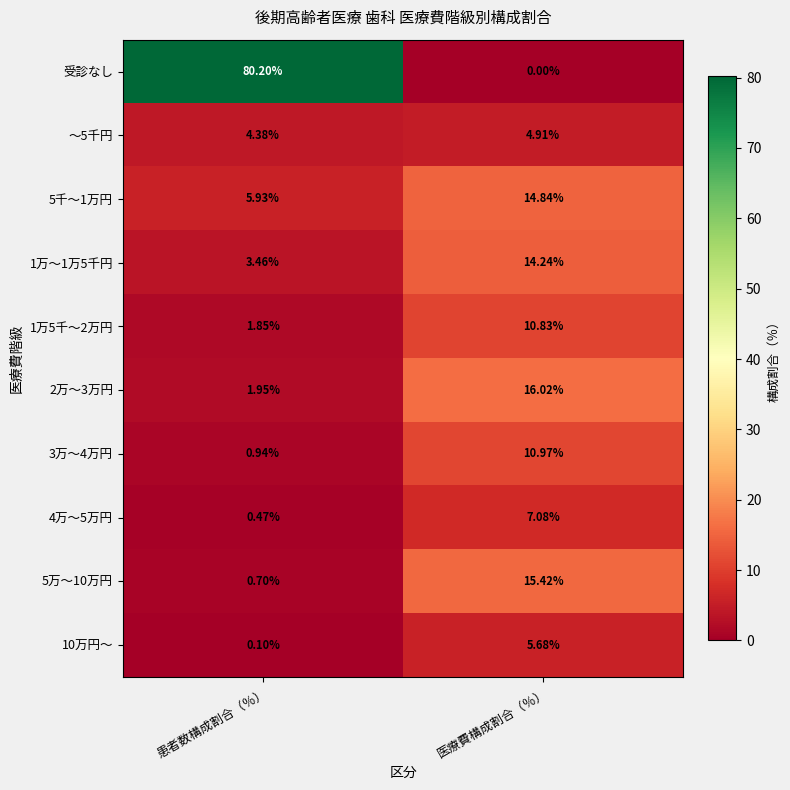

Which series has the largest range (max minus min)?

受診なし